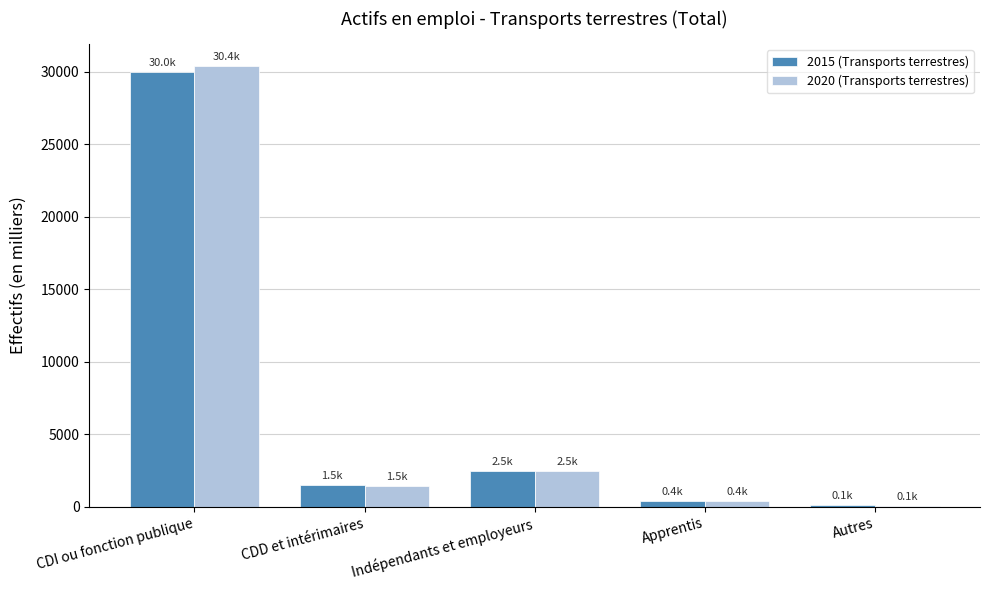

Where does the 2015 (Transports terrestres) series first go above 1500?

CDI ou fonction publique